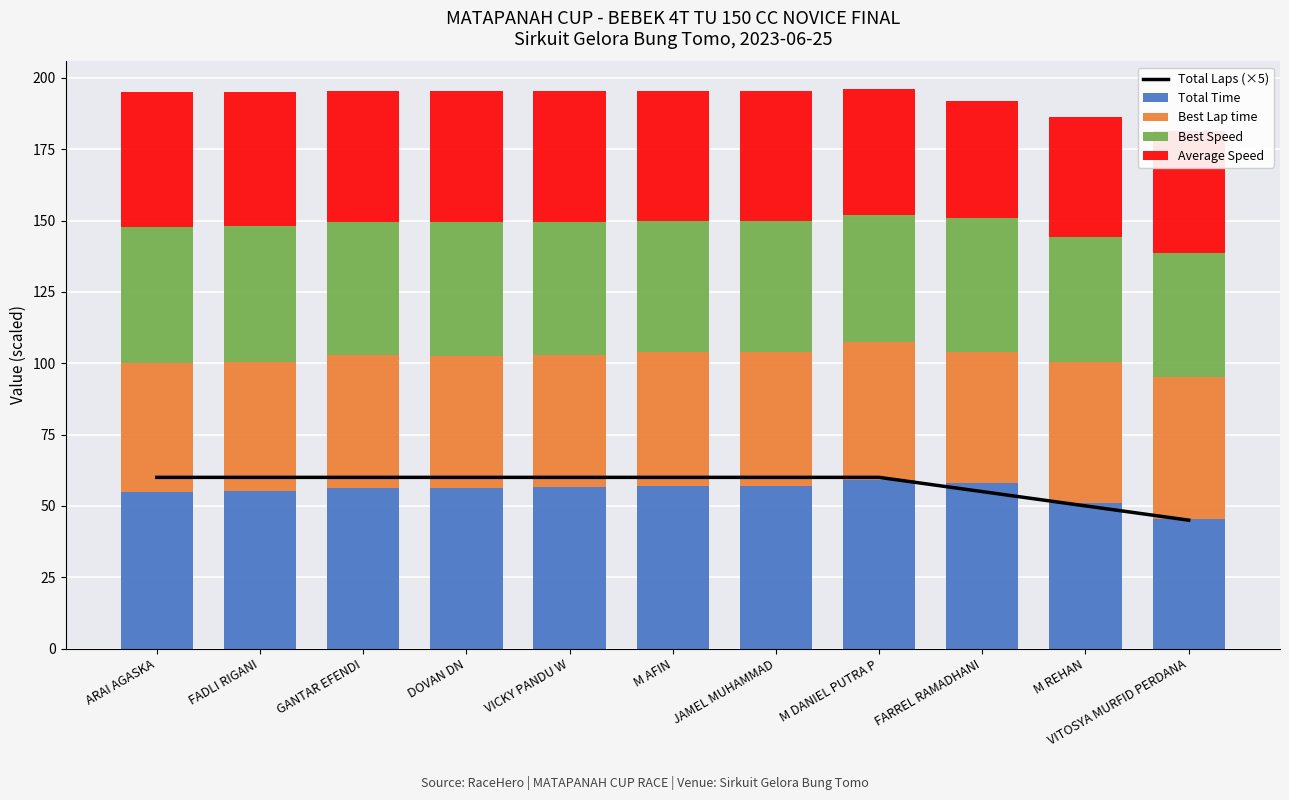

Count the Total Laps (×5) values in the range 55 to 60.

9